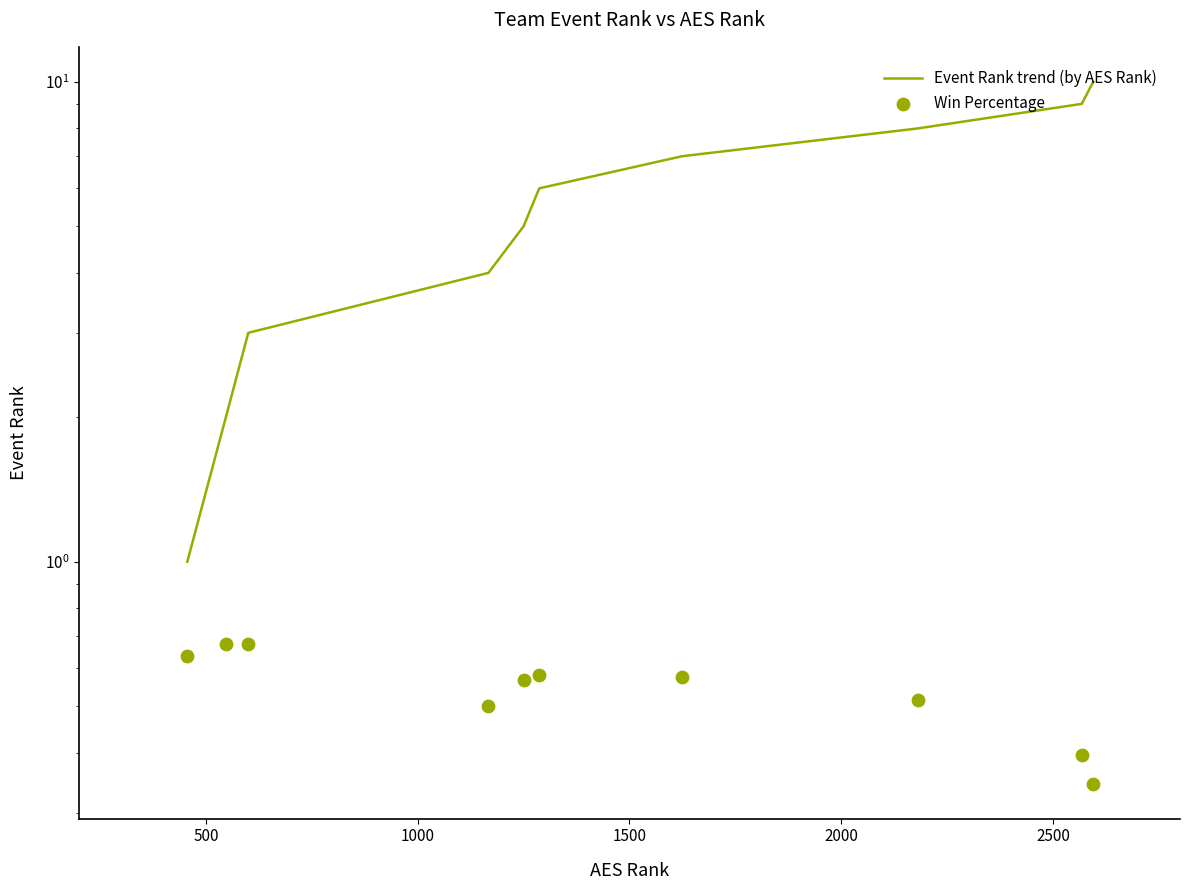

Which series has the largest total across all categories?

Event Rank trend (by AES Rank)